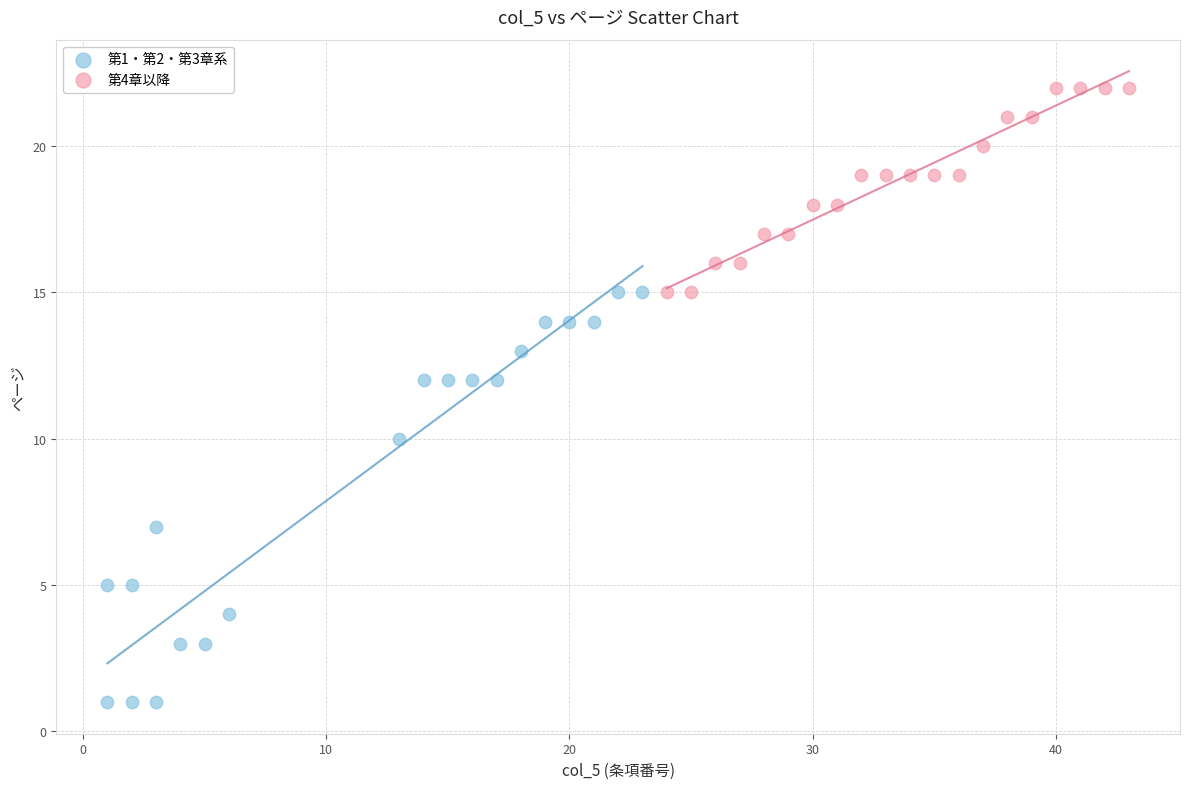

Which series contains the lowest Y value?

第1・第2・第3章系